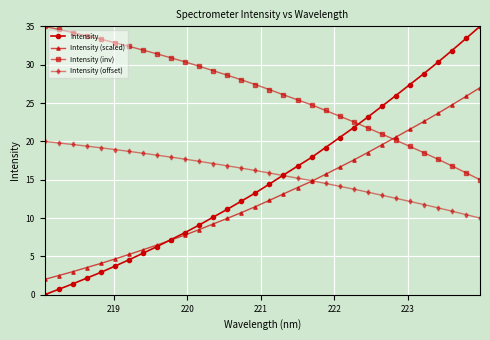

Reading left to right, transcribe all the data shown in this chart.

Intensity: 0.0	0.7	1.4	2.2	2.9	3.7	4.6	5.4	6.3	7.2	8.1	9.1	10.1	11.1	12.2	13.3	14.4	15.6	16.8	17.9	19.2	20.5	21.8	23.2	24.6	26.0	27.4	28.8	30.3	31.8	33.4	35.0
Intensity (scaled): 2.0	2.5	3.0	3.6	4.1	4.7	5.3	5.9	6.5	7.1	7.8	8.5	9.2	10.0	10.7	11.5	12.3	13.2	14.0	14.8	15.7	16.6	17.6	18.5	19.5	20.5	21.6	22.6	23.7	24.7	25.9	27.0
Intensity (inv): 35.0	34.6	34.2	33.8	33.3	32.9	32.4	31.9	31.4	30.9	30.4	29.8	29.2	28.6	28.0	27.4	26.7	26.1	25.4	24.8	24.0	23.3	22.5	21.8	21.0	20.2	19.3	18.5	17.7	16.8	15.9	15.0
Intensity (offset): 20.0	19.8	19.6	19.4	19.2	18.9	18.7	18.5	18.2	17.9	17.7	17.4	17.1	16.8	16.5	16.2	15.9	15.5	15.2	14.9	14.5	14.1	13.8	13.4	13.0	12.6	12.2	11.8	11.3	10.9	10.5	10.0